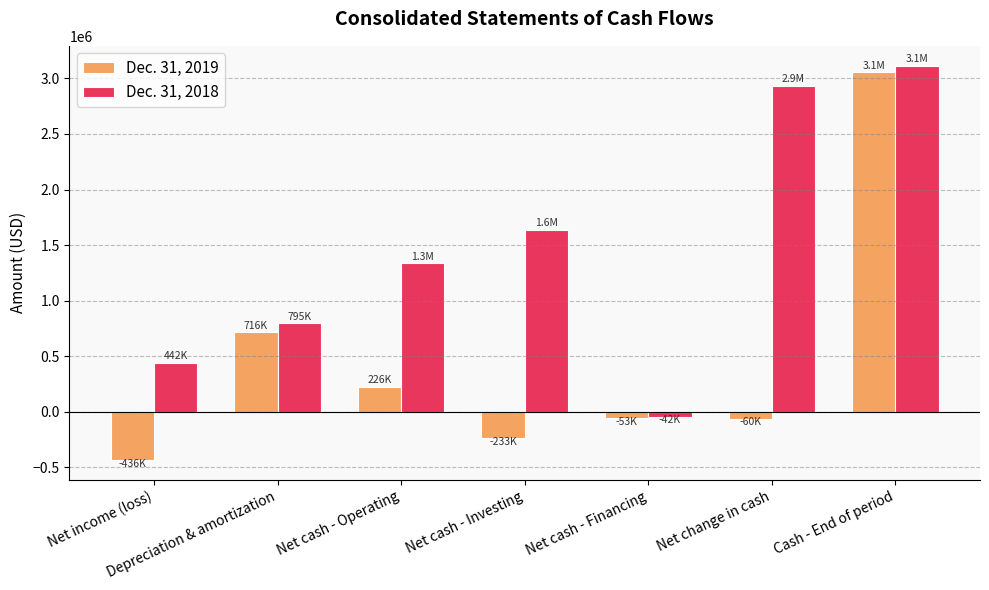

What is the minimum value for Dec. 31, 2018?

-42000